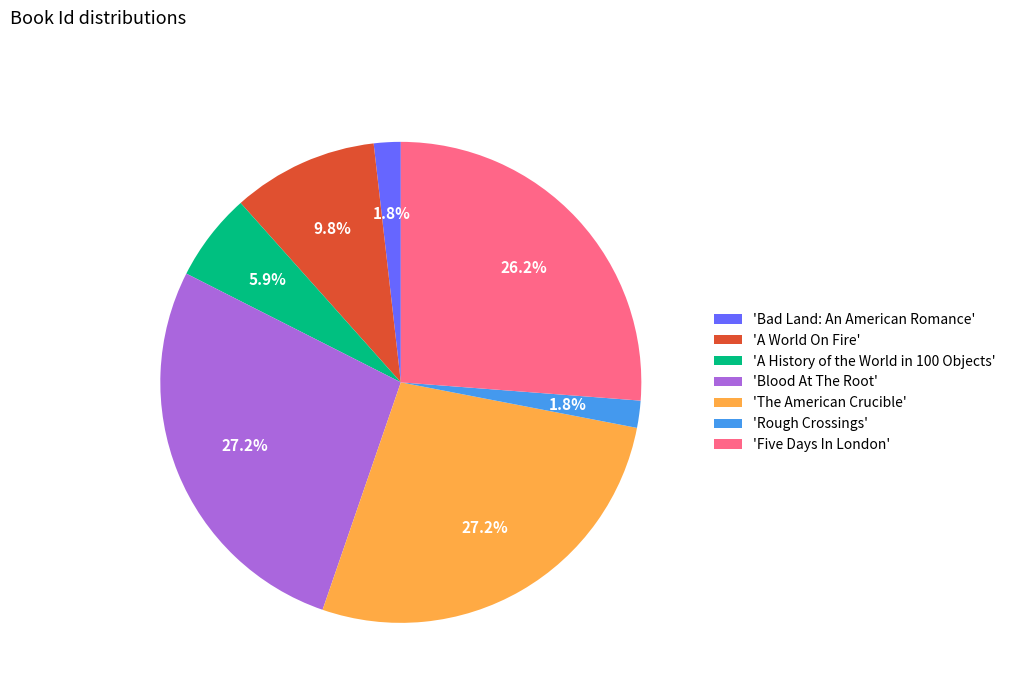

Which has a higher value, 'A History of the World in 100 Objects' or 'The American Crucible'?

'The American Crucible'